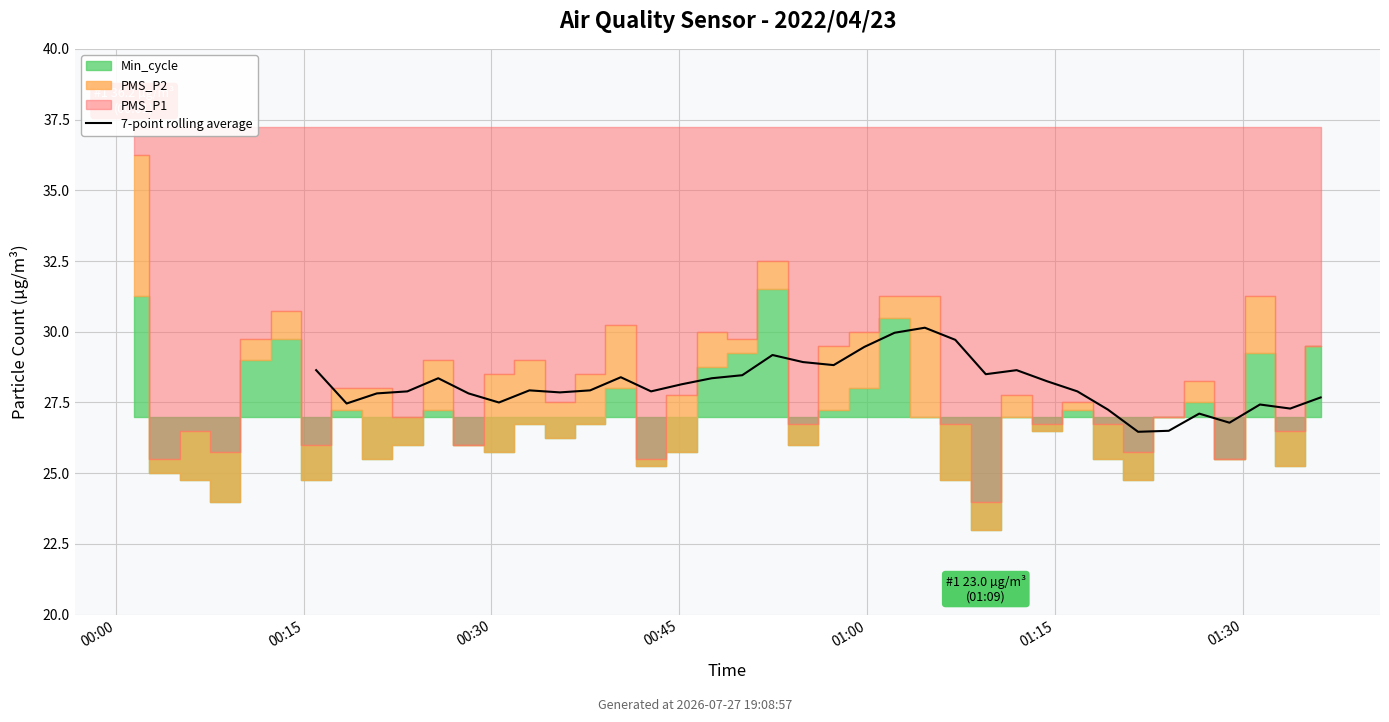

What is the average value?

28.1